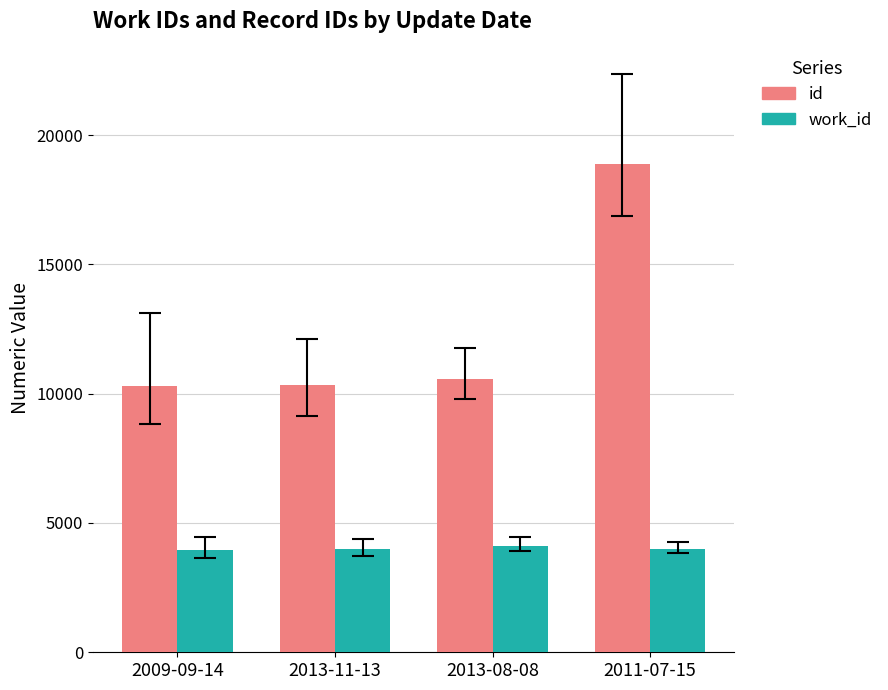

Is the value of work_id at 2013-08-08 greater than the value of id at 2013-08-08?

No